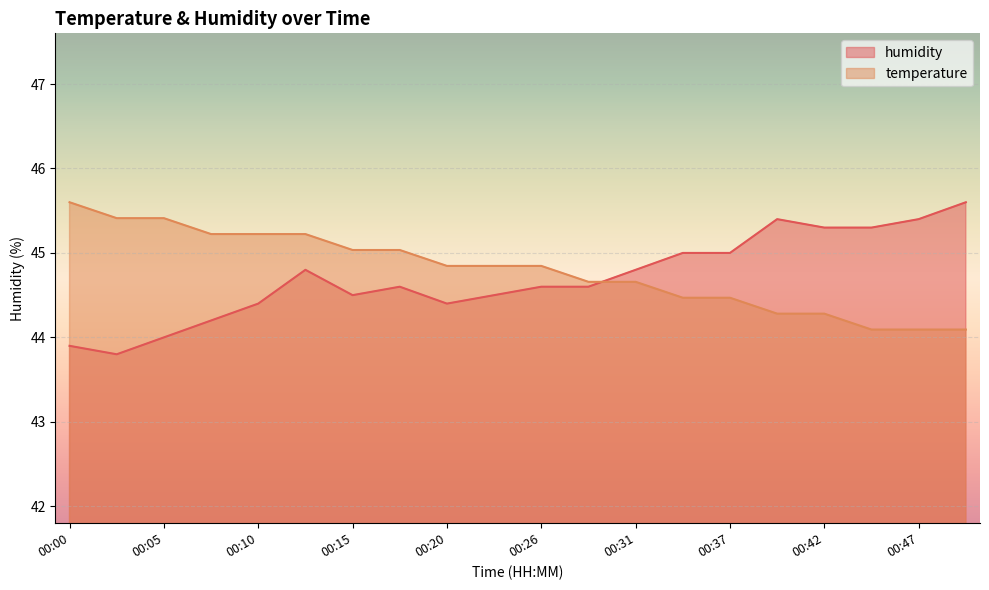

Rank the series by their average value, from highest to lowest.

temperature, humidity